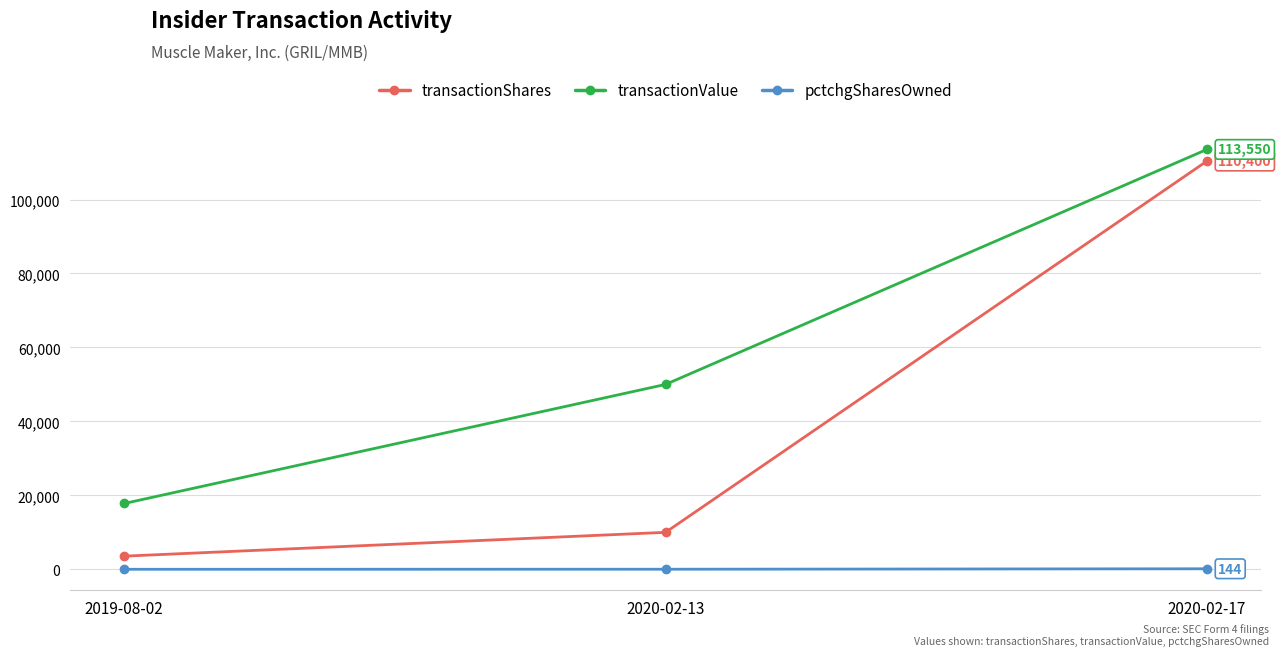

At which label does transactionShares reach its peak?

2020-02-17